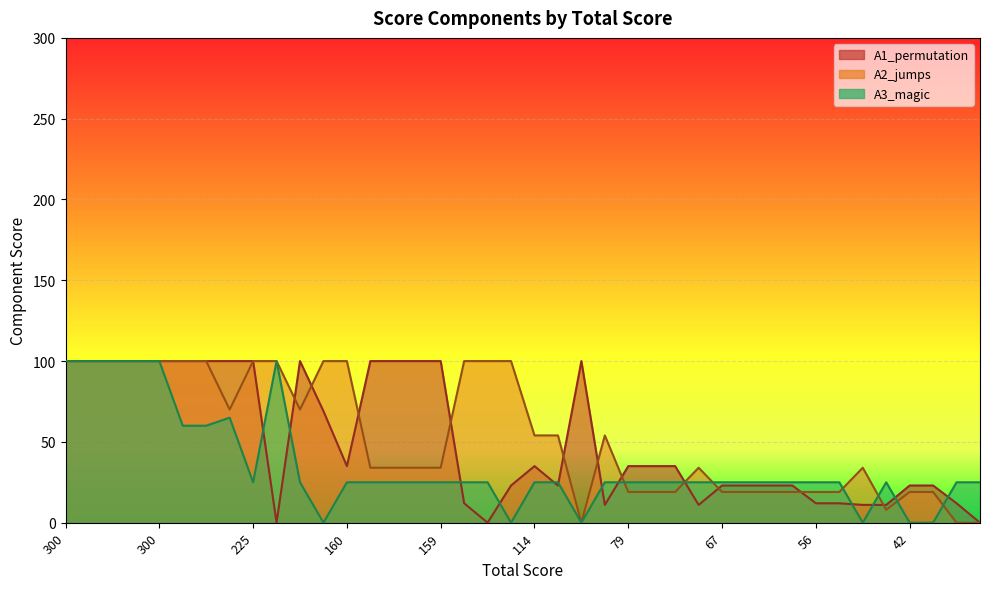

How many intersections are there between A1_permutation and A3_magic?

13